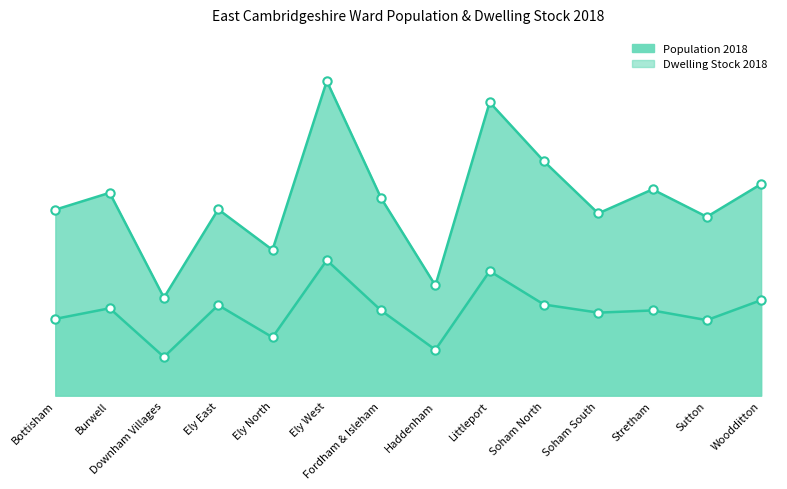

Does the chart have visible grid lines?

No